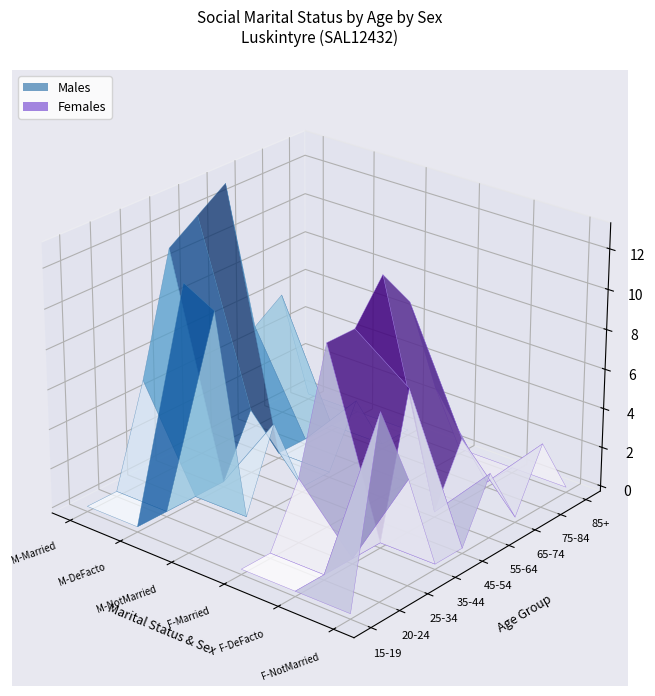

What is the maximum value shown in the chart?

13